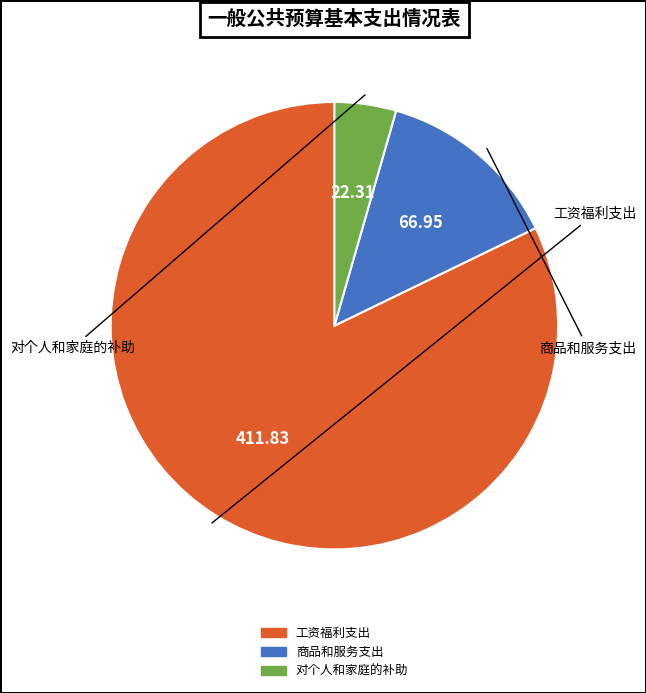

Do 工资福利支出 and 商品和服务支出 together represent more than half of the pie?

Yes